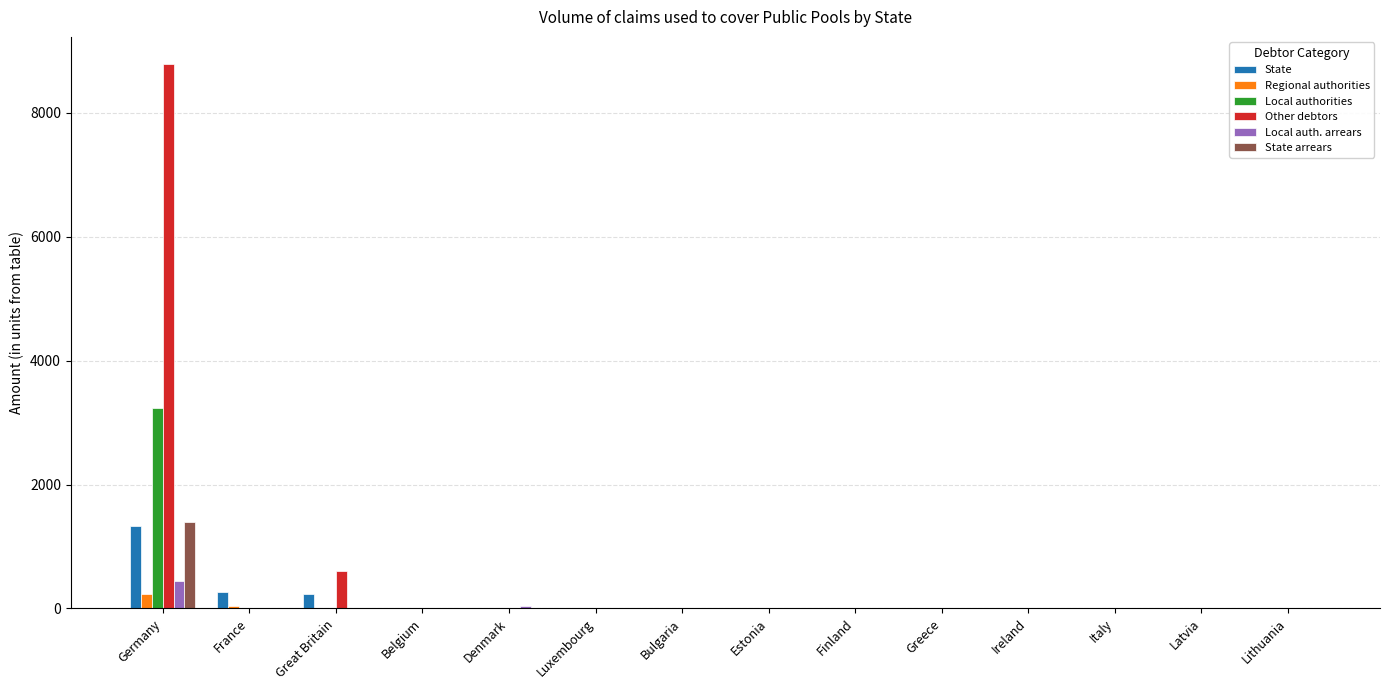

At which label is Other debtors closest to 4394?

Great Britain